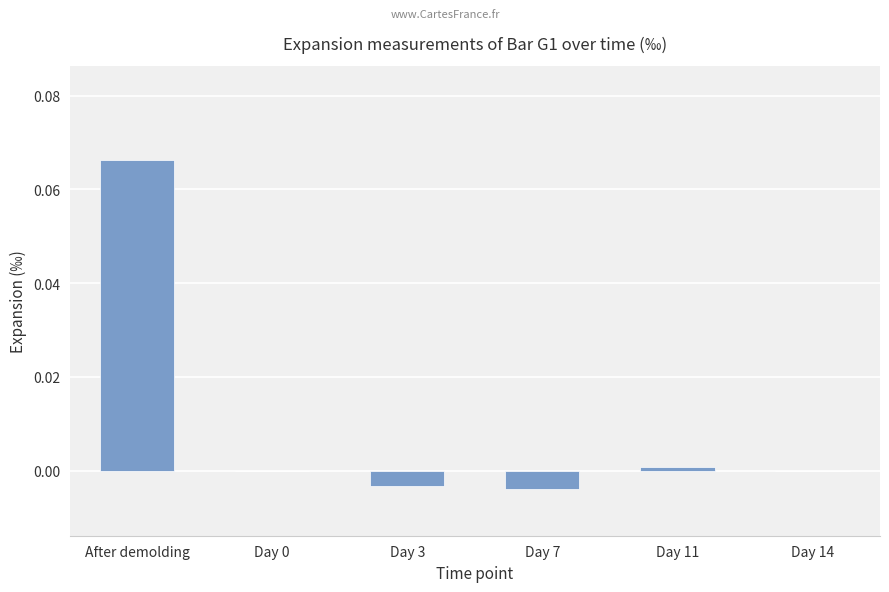

The chart shows a value of 0.0 at Day 14. True or false?

True